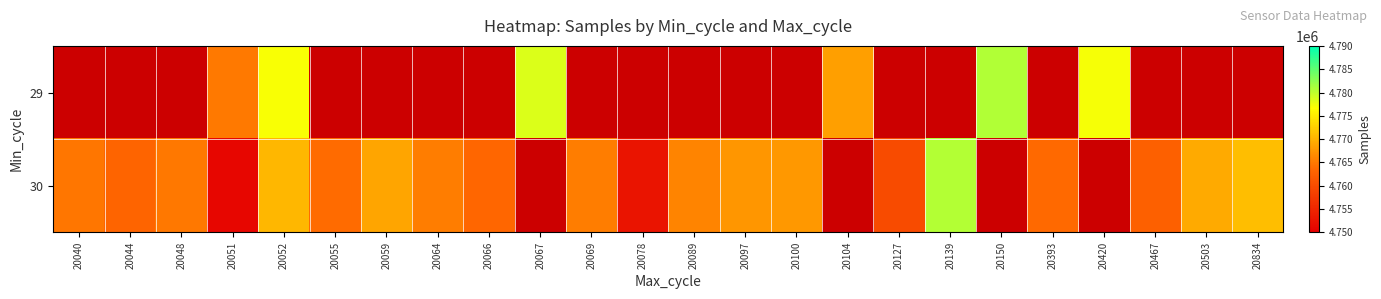

Rank the series by their average value, from lowest to highest.

29, 30